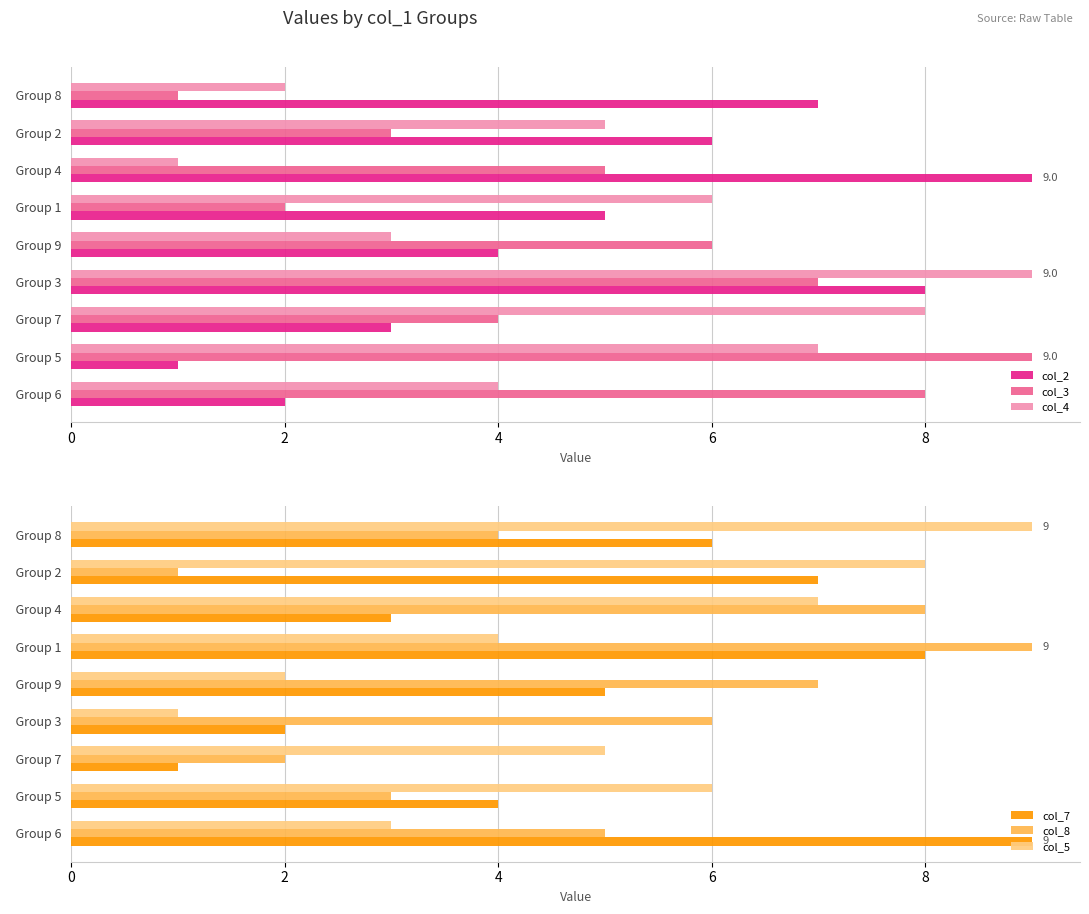

How many series are shown in this chart?

6